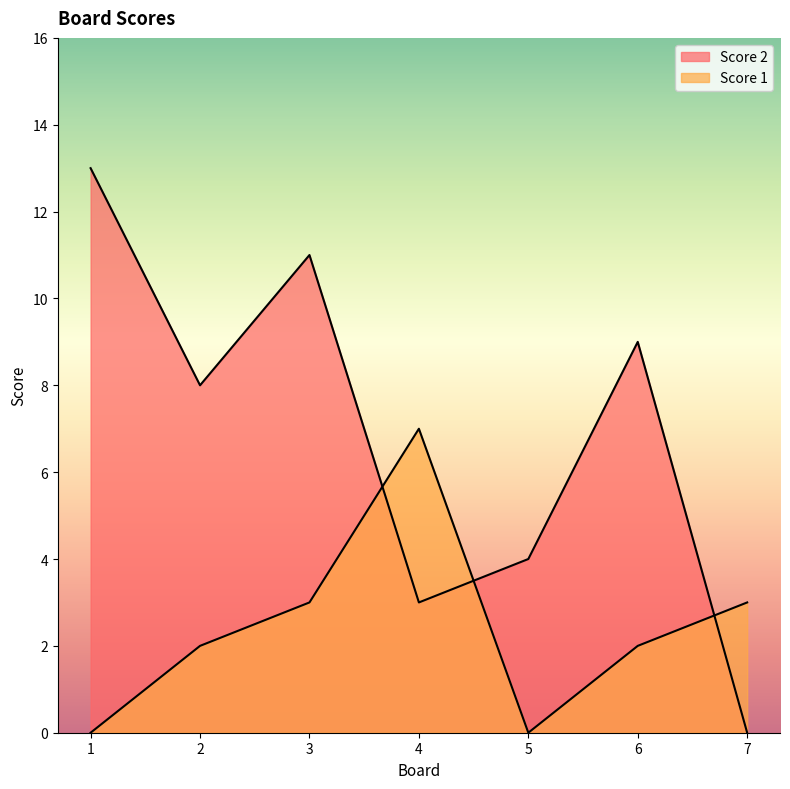

After their last crossing, which series has the higher values: Score 1 or Score 2?

Score 1